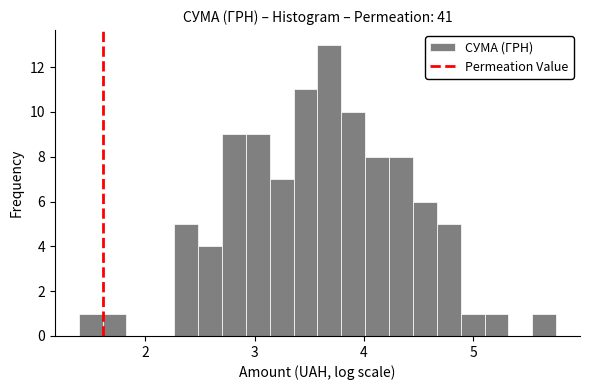

Around what value on the x-axis is the tallest bar? Give the approximate position of its centre, as read against the axis.

3.7